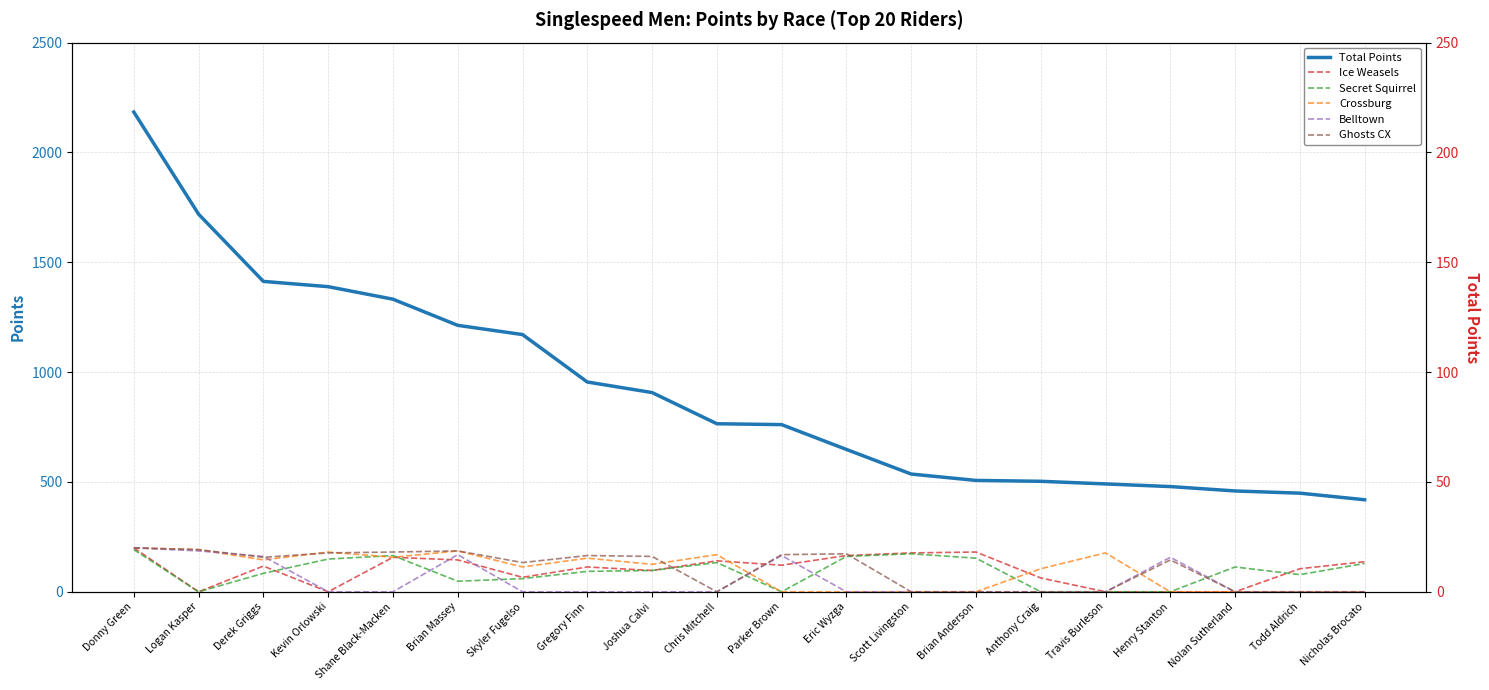

Is this an area chart (filled region under the line)?

No